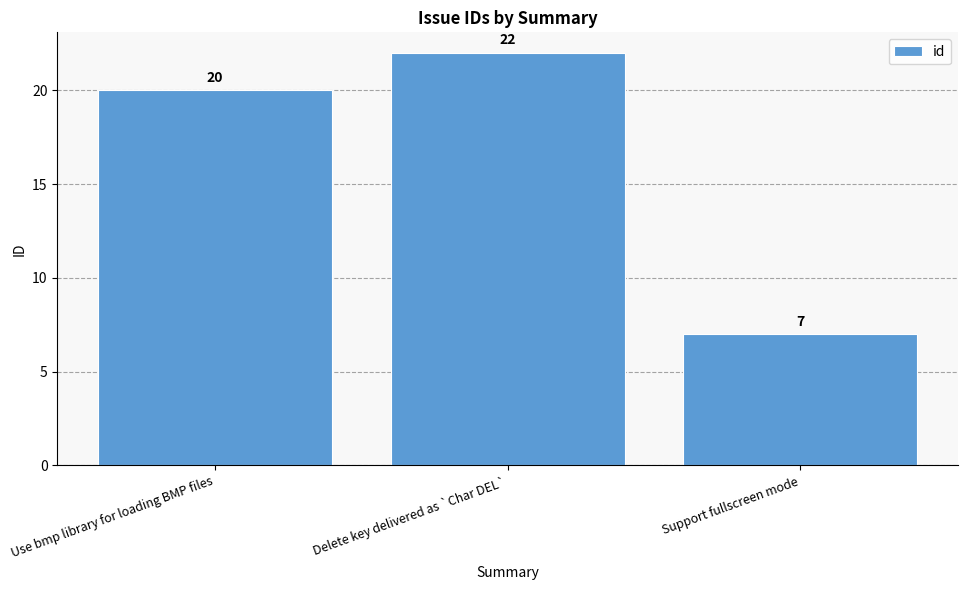

What is the sum of all values?

49